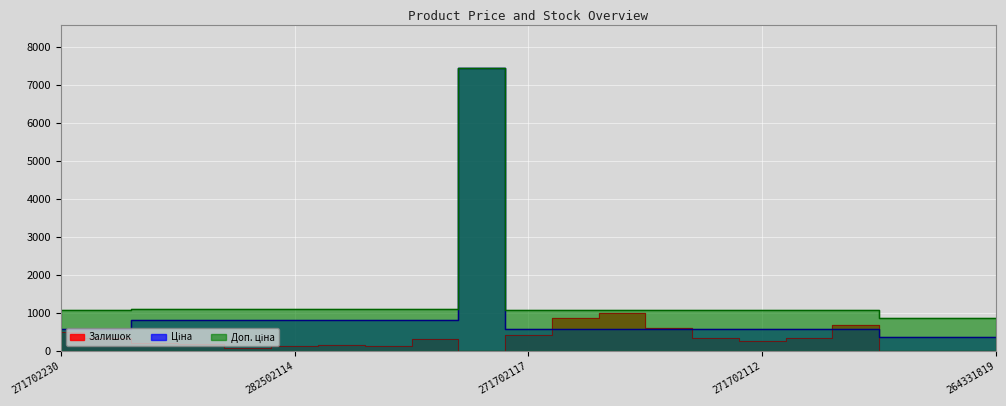

Rank the categories by Залишок value from lowest to highest.

264331822, 264331819, 264331820, 208461456, 282502115, 282502112, 282502114, 282502113, 282502110, 282502117, 271702112, 282502111, 271702113, 271702111, 271702229, 271702117, 271702230, 271702114, 271702110, 271702116, 271702115